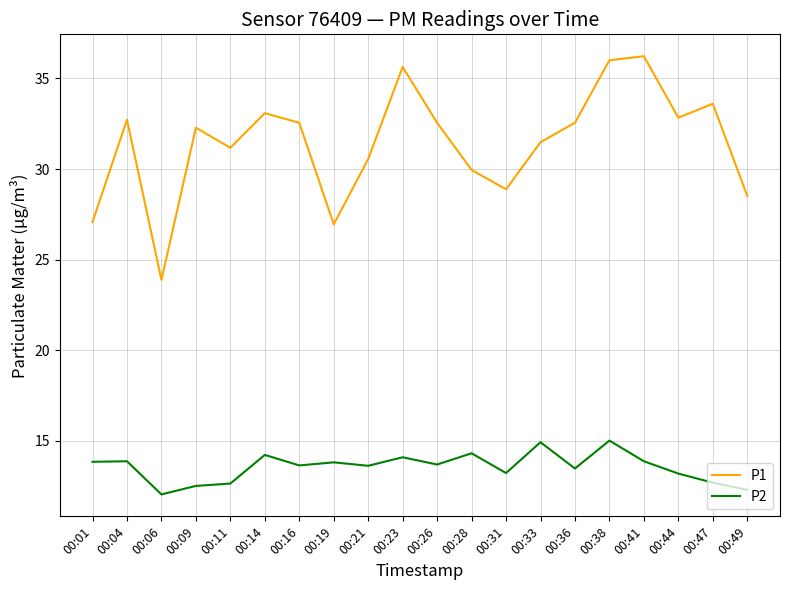

How many categories are shown in the chart?

20